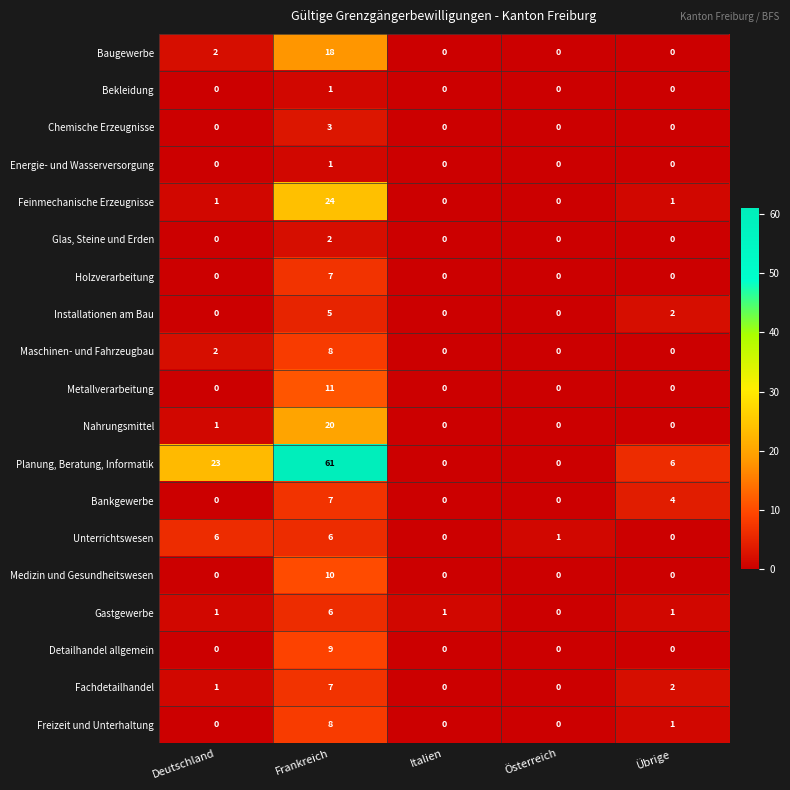

Which series changed the most between Deutschland and Österreich?

Planung, Beratung, Informatik